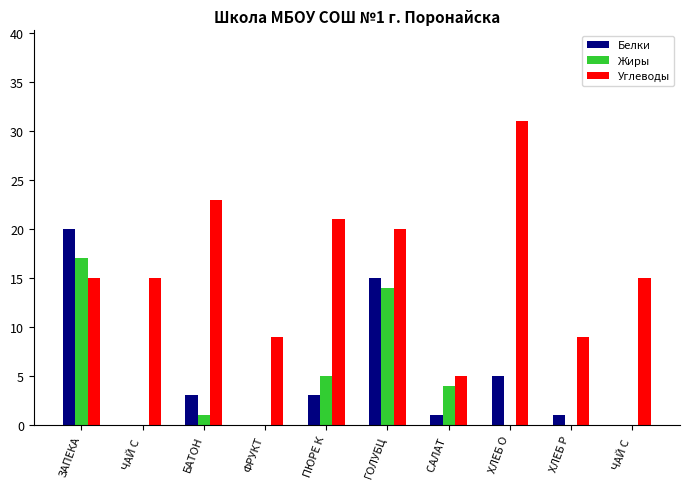

Reading left to right, transcribe all the data shown in this chart.

Белки: 20	0	3	0	3	15	1	5	1	0
Жиры: 17	0	1	0	5	14	4	0	0	0
Углеводы: 15	15	23	9	21	20	5	31	9	15